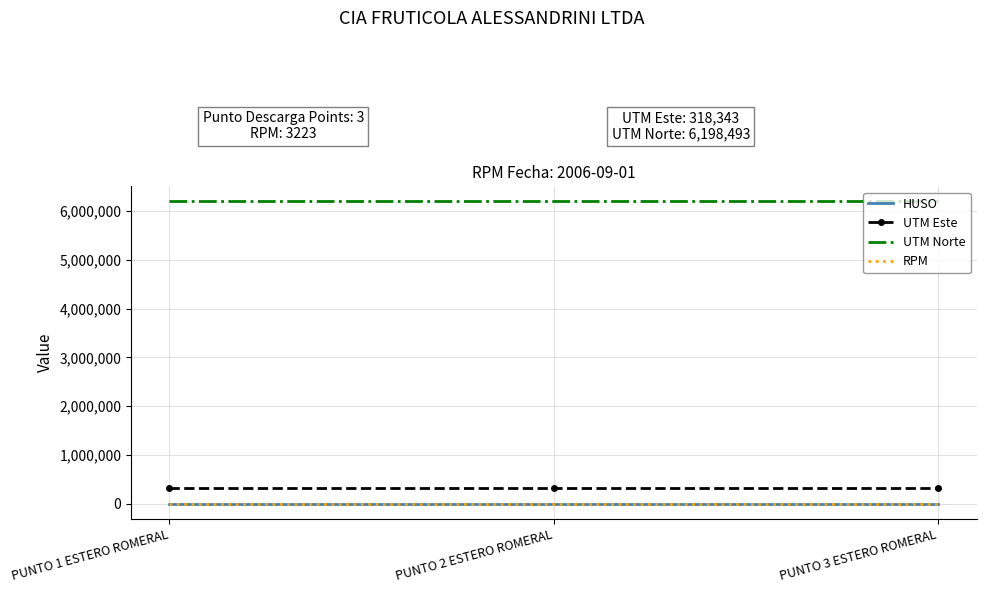

What is the approximate value of UTM Este at PUNTO 3 ESTERO ROMERAL?

318343